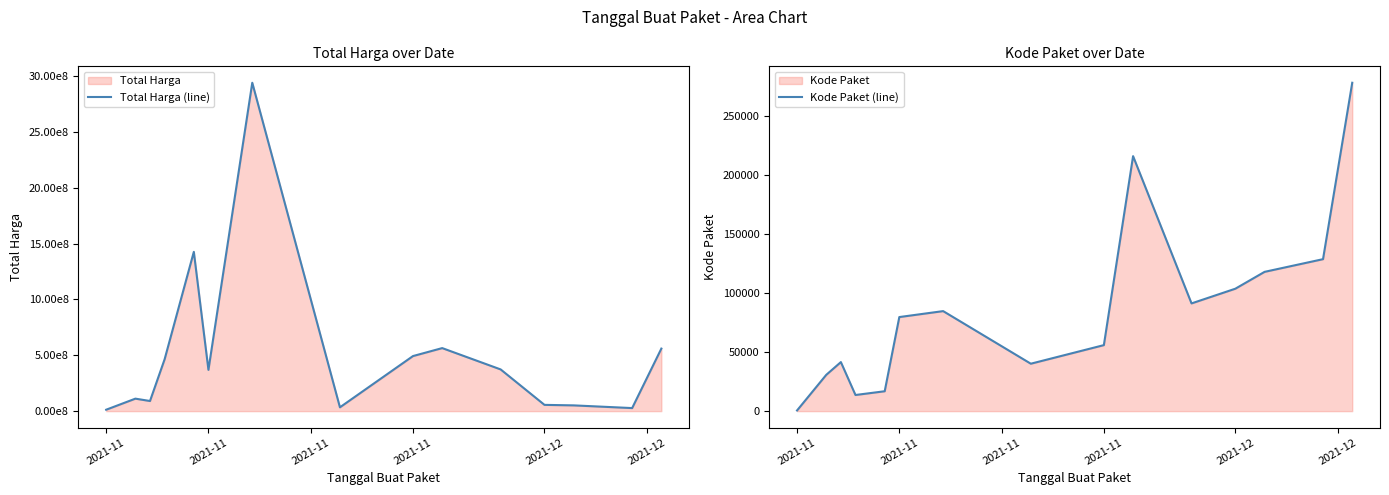

How many lines are shown in the chart?

2